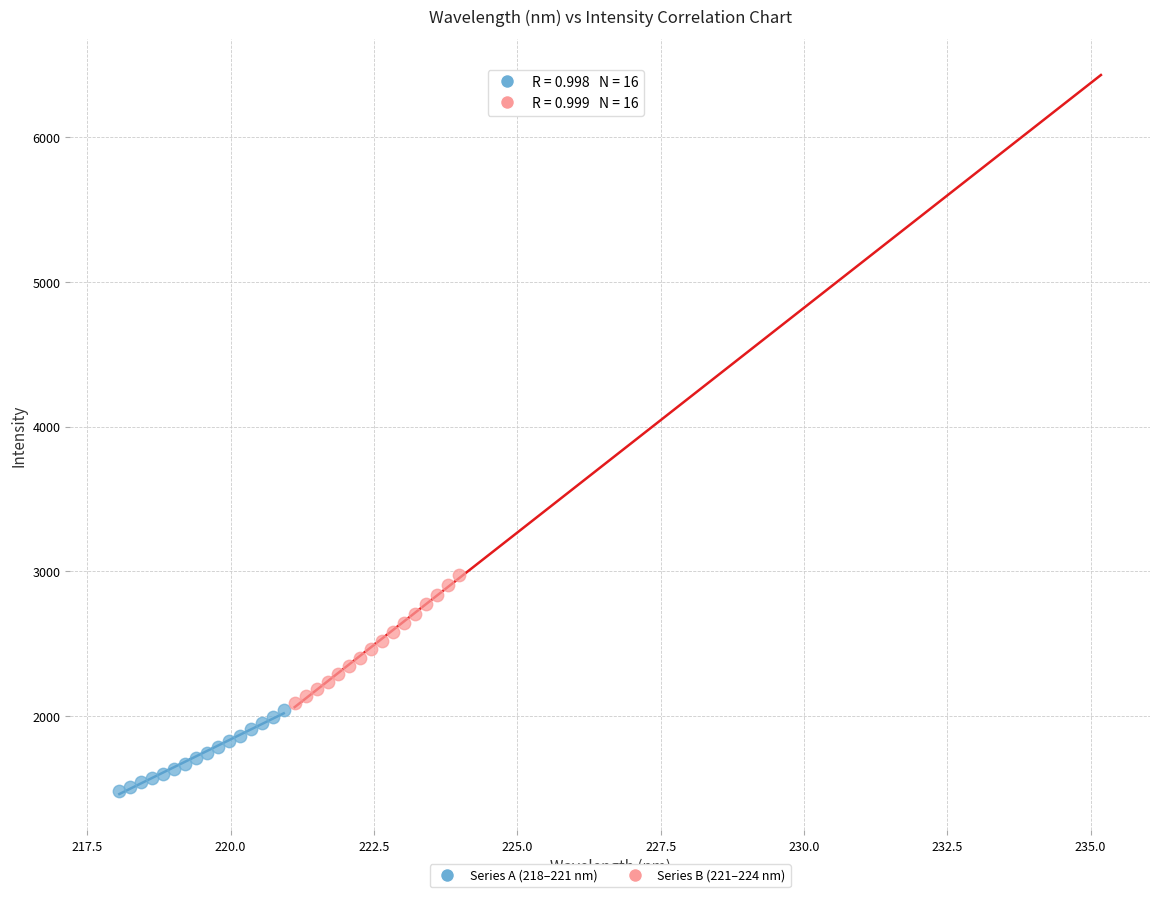

Which series reaches the maximum Y coordinate?

Series B (221–224 nm)